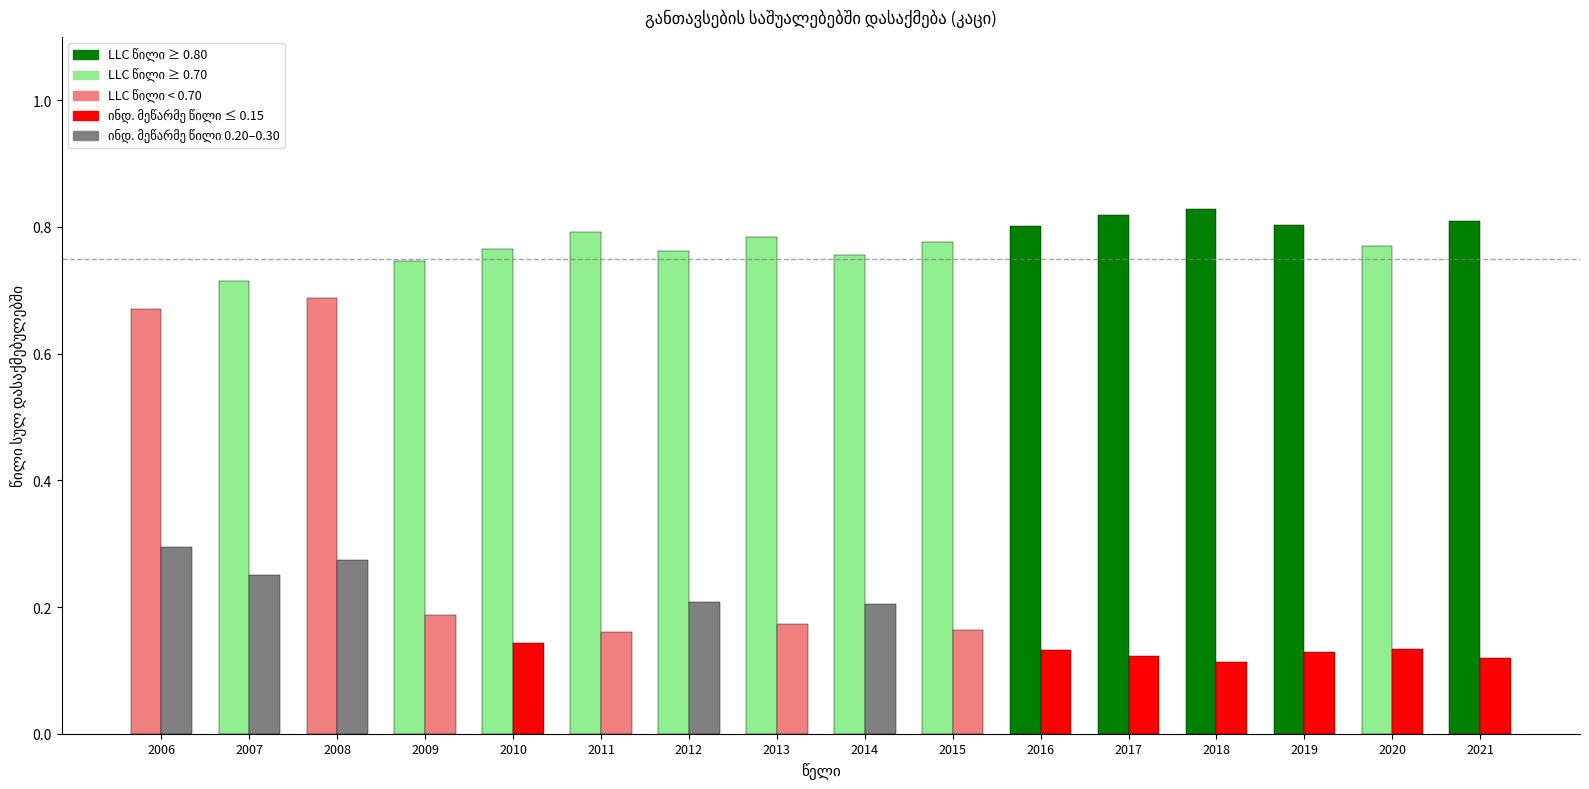

Does the chart contain any negative values?

No